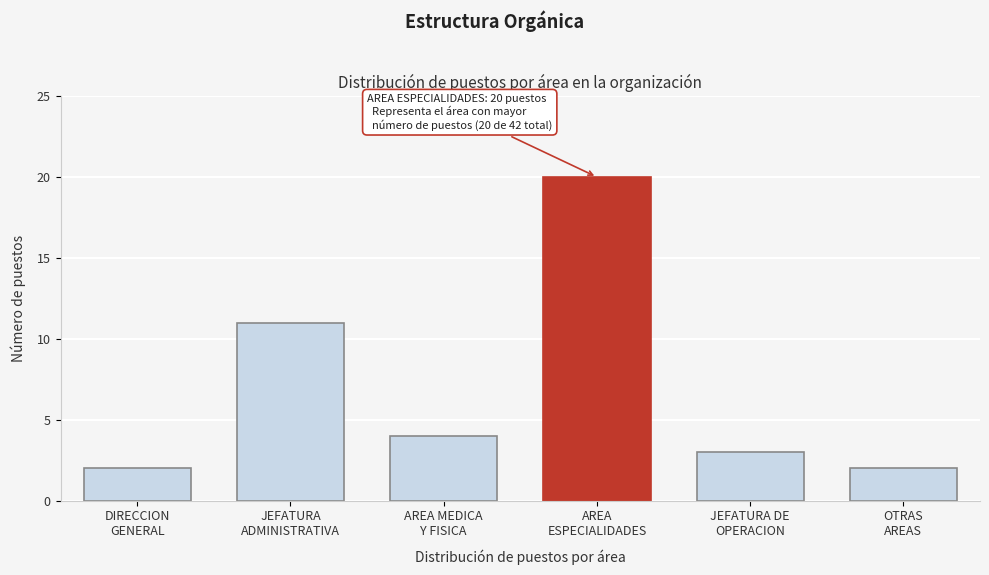

Reading right to left, what are all the values shown in this chart?

2	3	20	4	11	2